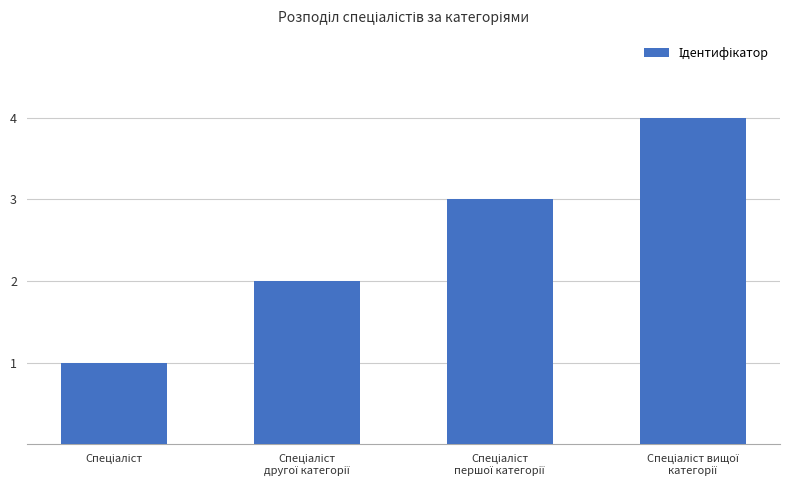

What is the maximum value shown in the chart?

4